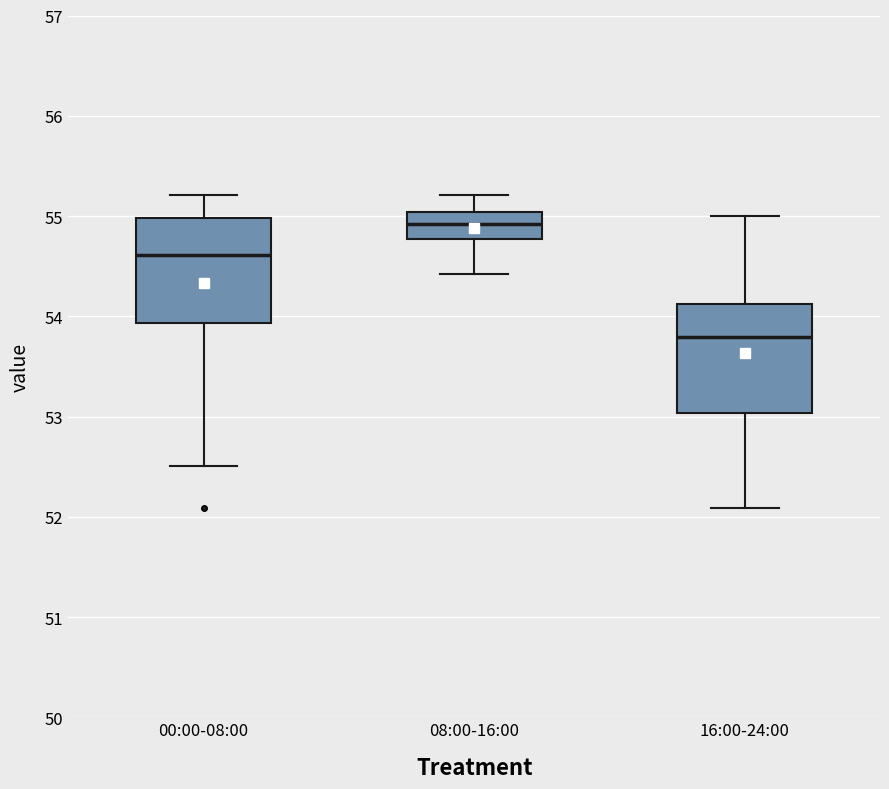

Where is the lower edge of the box for 08:00-16:00 on the y-axis? The values are not printed on the chart, so give them approximately, as read against the axis.

54.8